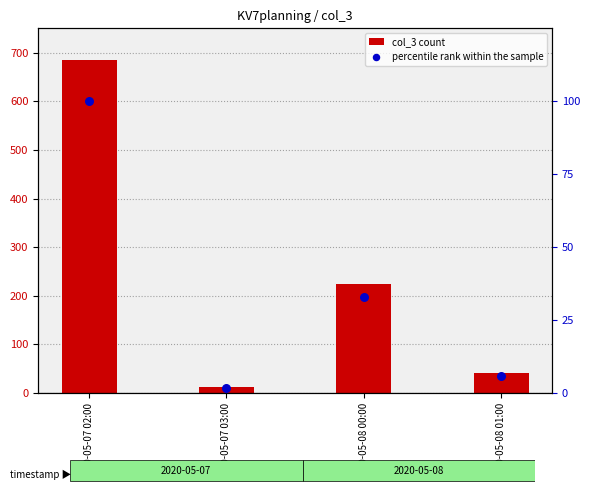

Which series has the widest spread of Y values?

col_3 count